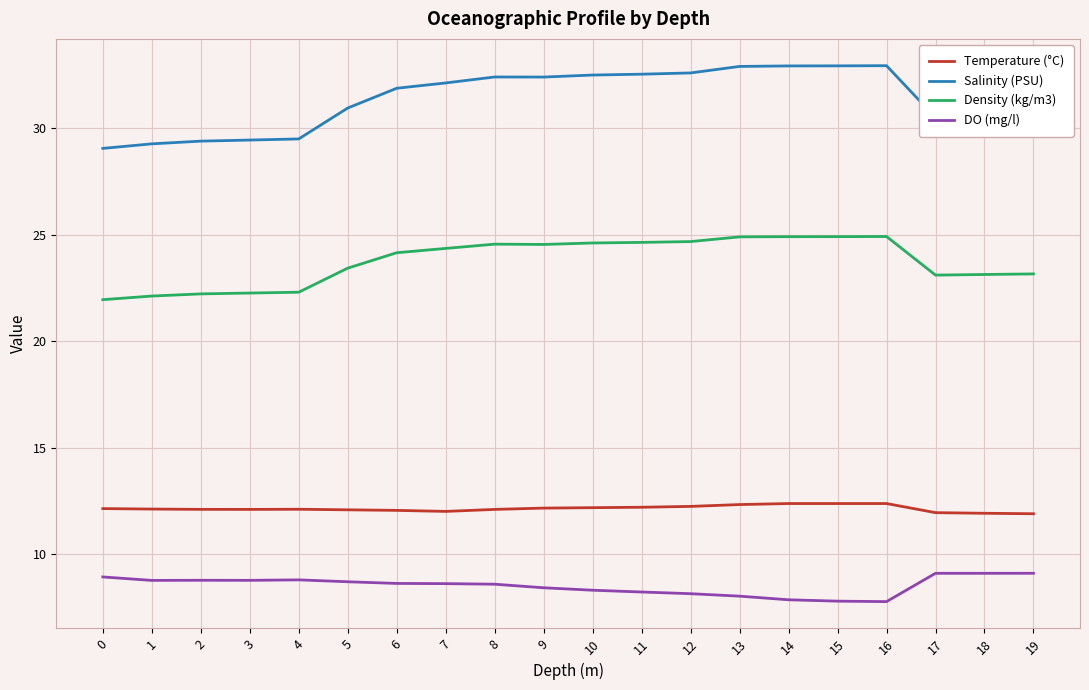

How many values in the Density (kg/m3) series are below 24?

9